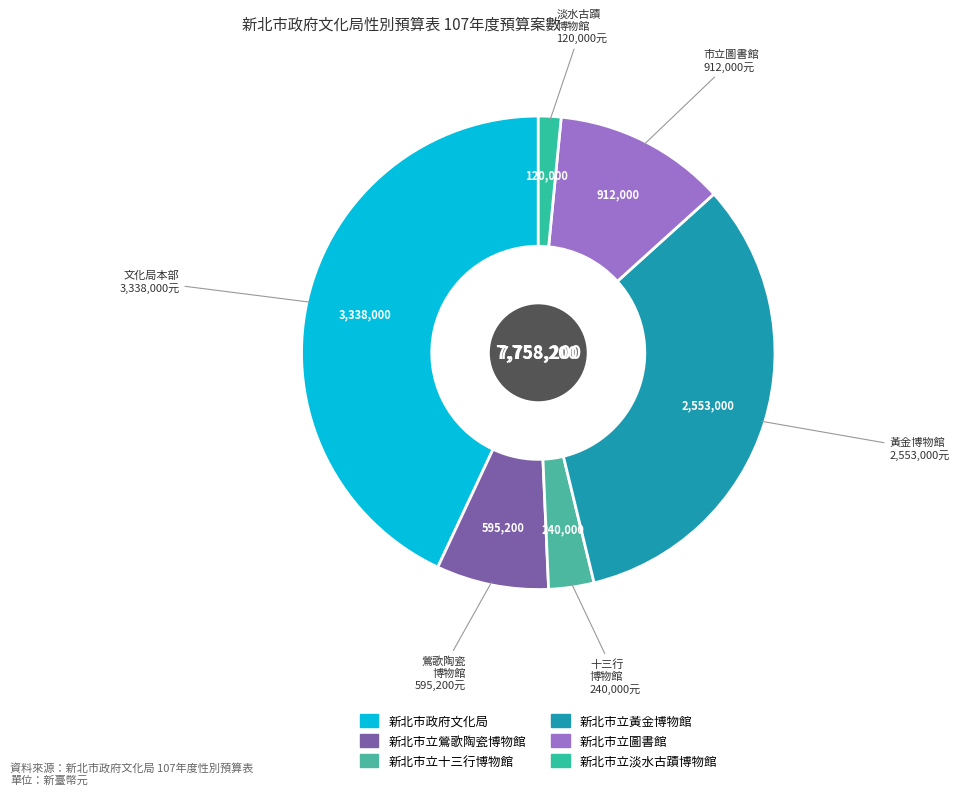

Does 新北市政府文化局 account for over 50% of the chart?

No